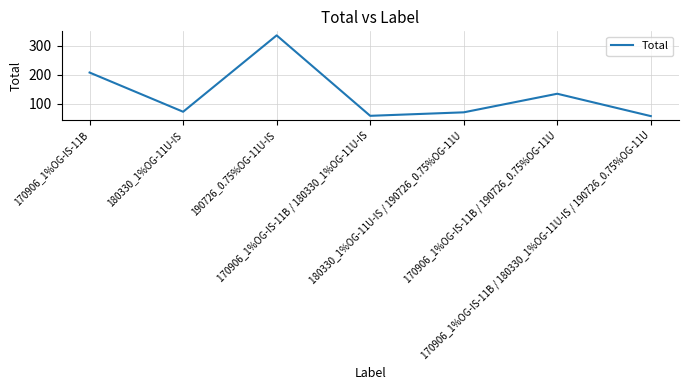

Count the number of data series in this chart.

1